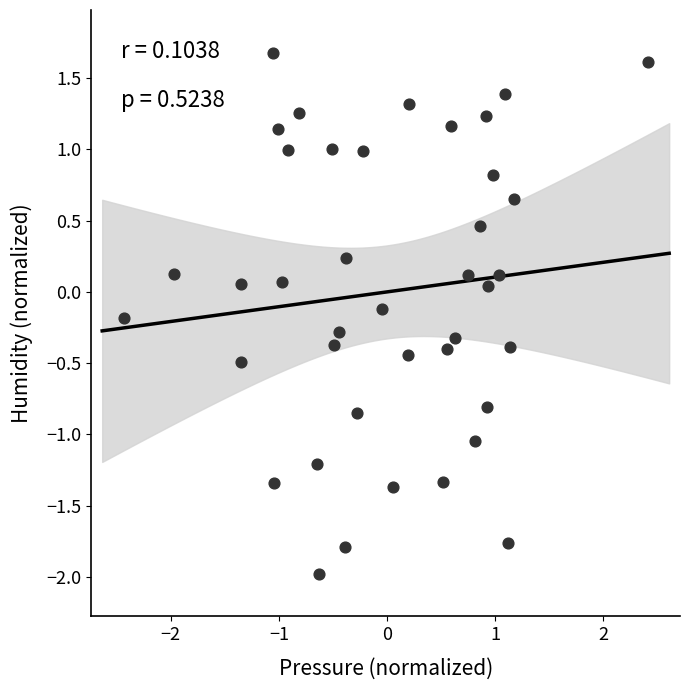

What is the range of Y values (max minus min)?

3.7